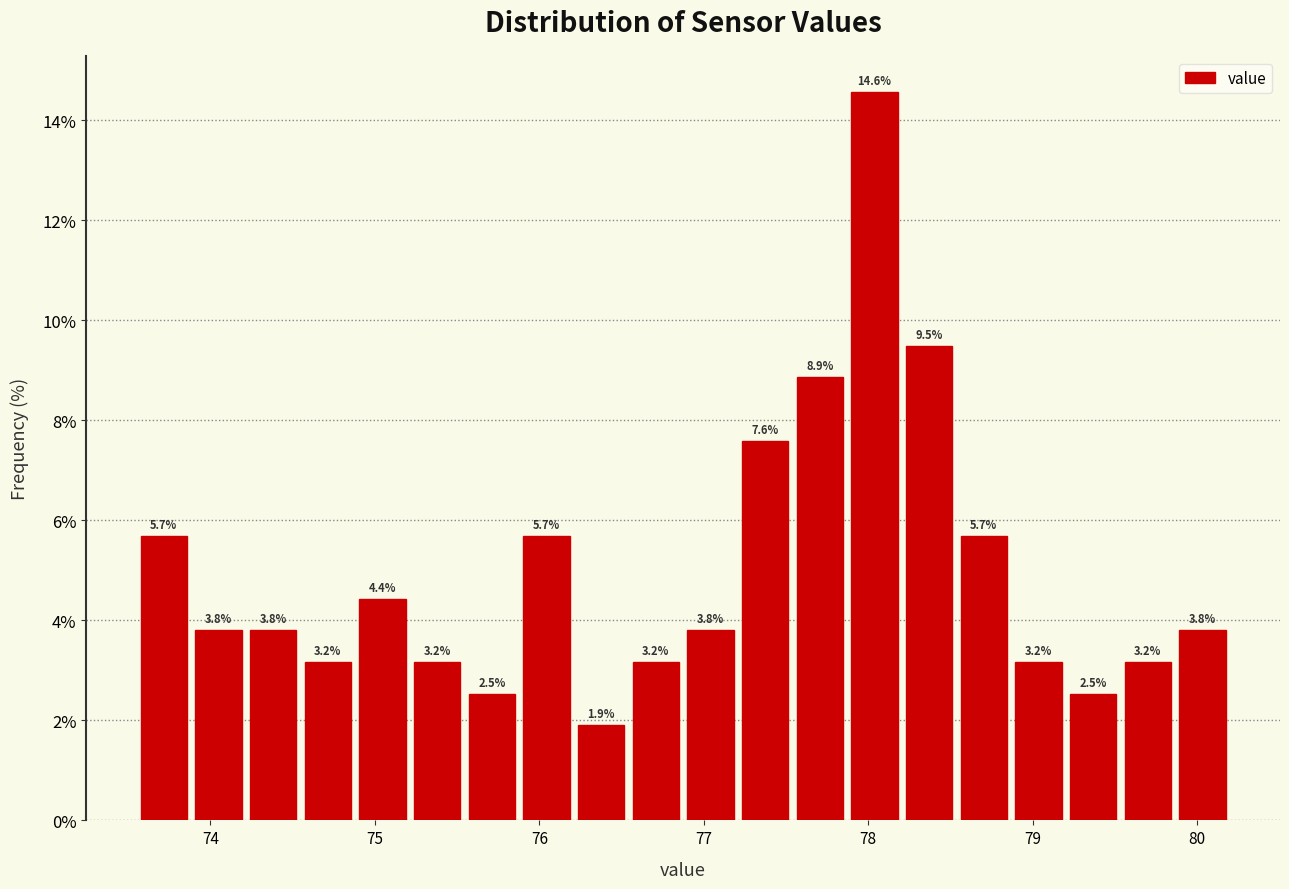

Read against the x-axis, roughly where is the centre of the tallest bar?

78.0